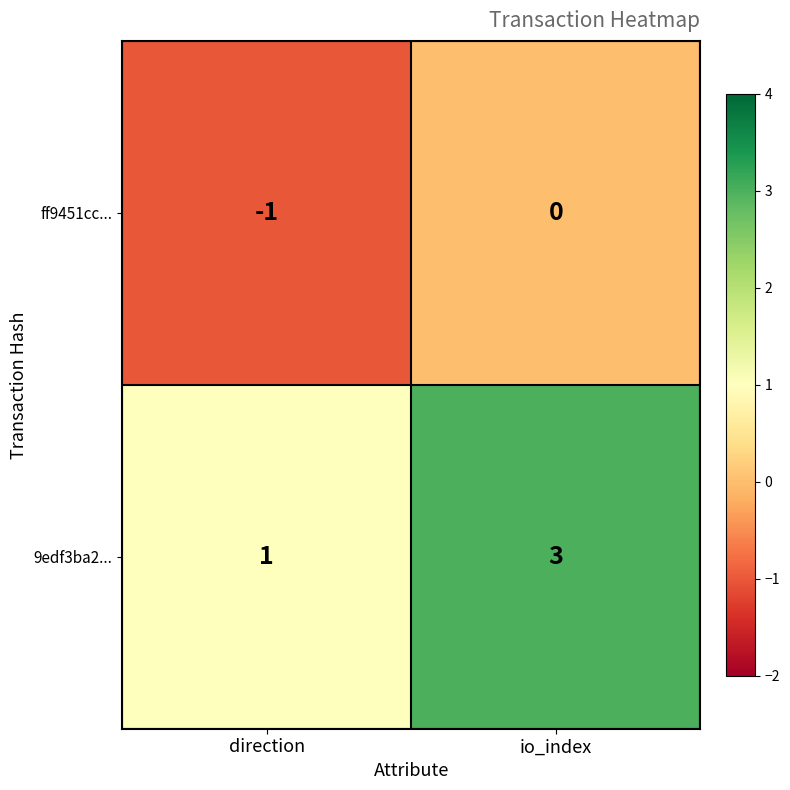

Count the number of categories in the chart.

2